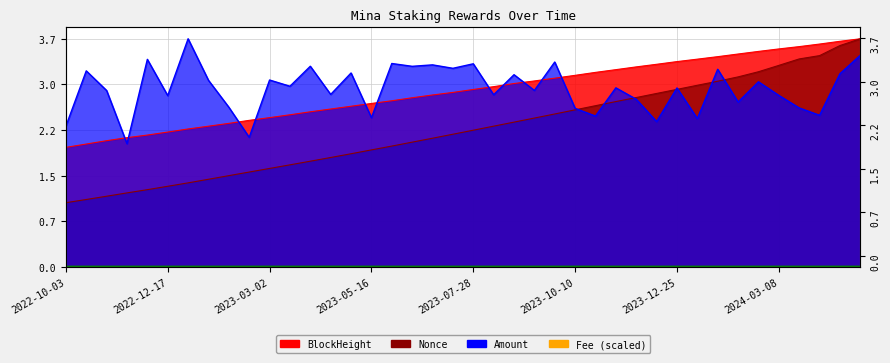

True or false: Fee and Nonce intersect in this chart.

False